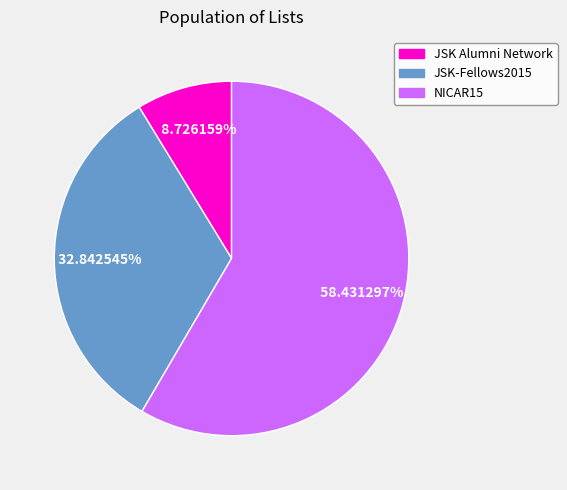

What percentage is the JSK Alumni Network slice, to the nearest percent?

9%